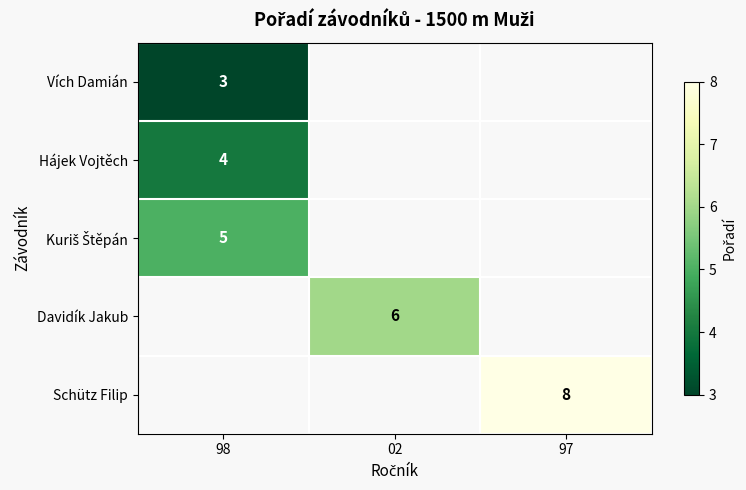

At how many categories does at least one series exceed 4?

3